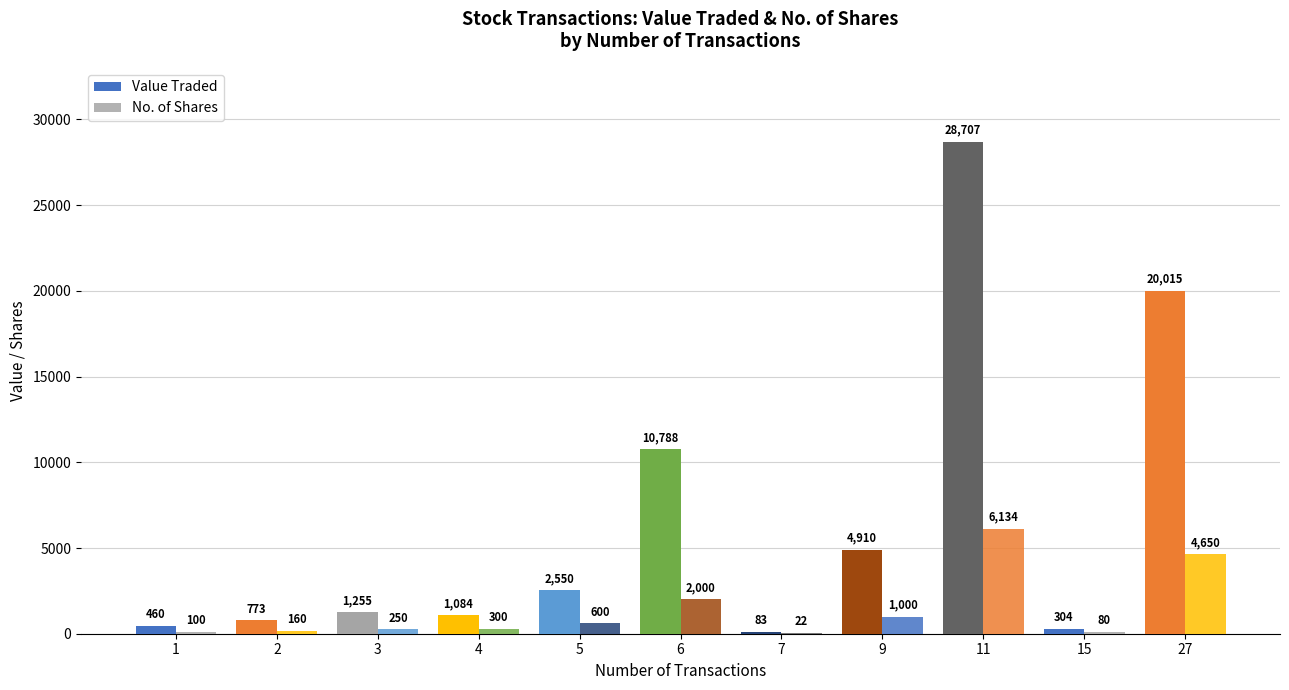

What is the average value of the Value Traded series?

6448